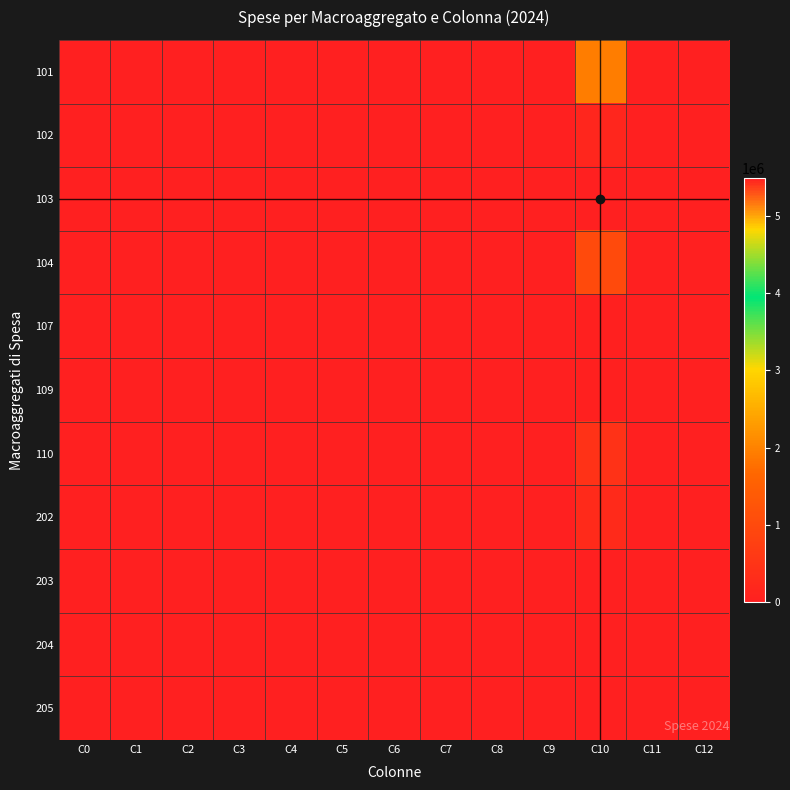

Reading left to right, list all the values displayed in this chart.

101: C0=0.0	C1=0.0	C2=0.0	C3=0.0	C4=0.0	C5=0.0	C6=0.0	C7=0.0	C8=0.0	C9=0.0	C10=1940012.1	C11=0.0	C12=0.0
102: C0=0.0	C1=0.0	C2=0.0	C3=0.0	C4=0.0	C5=0.0	C6=0.0	C7=0.0	C8=0.0	C9=0.0	C10=153280.0	C11=0.0	C12=0.0
103: C0=0.0	C1=0.0	C2=0.0	C3=0.0	C4=0.0	C5=0.0	C6=0.0	C7=0.0	C8=0.0	C9=0.0	C10=5491791.4	C11=0.0	C12=0.0
104: C0=0.0	C1=0.0	C2=0.0	C3=0.0	C4=0.0	C5=0.0	C6=0.0	C7=0.0	C8=0.0	C9=0.0	C10=1007677.0	C11=0.0	C12=0.0
107: C0=0.0	C1=0.0	C2=0.0	C3=0.0	C4=0.0	C5=0.0	C6=0.0	C7=0.0	C8=0.0	C9=0.0	C10=27483.1	C11=0.0	C12=0.0
109: C0=0.0	C1=0.0	C2=0.0	C3=0.0	C4=0.0	C5=0.0	C6=0.0	C7=0.0	C8=0.0	C9=0.0	C10=37500.0	C11=0.0	C12=0.0
110: C0=0.0	C1=0.0	C2=0.0	C3=0.0	C4=0.0	C5=0.0	C6=0.0	C7=0.0	C8=0.0	C9=0.0	C10=448215.7	C11=0.0	C12=0.0
202: C0=0.0	C1=0.0	C2=0.0	C3=0.0	C4=0.0	C5=0.0	C6=0.0	C7=0.0	C8=0.0	C9=0.0	C10=258000.0	C11=0.0	C12=0.0
203: C0=0.0	C1=0.0	C2=0.0	C3=0.0	C4=0.0	C5=0.0	C6=0.0	C7=0.0	C8=0.0	C9=0.0	C10=10000.0	C11=0.0	C12=0.0
204: C0=0.0	C1=0.0	C2=0.0	C3=0.0	C4=0.0	C5=0.0	C6=0.0	C7=0.0	C8=0.0	C9=0.0	C10=10000.0	C11=0.0	C12=0.0
205: C0=0.0	C1=0.0	C2=0.0	C3=0.0	C4=0.0	C5=0.0	C6=0.0	C7=0.0	C8=0.0	C9=0.0	C10=16385.4	C11=0.0	C12=0.0